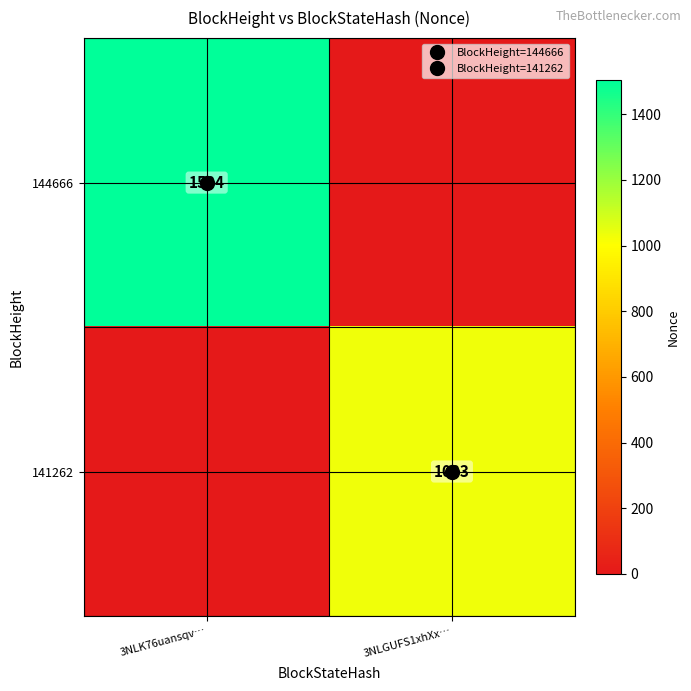

The 141262 series shows 1033 at 3NLGUFS1xhXx…. True or false?

True